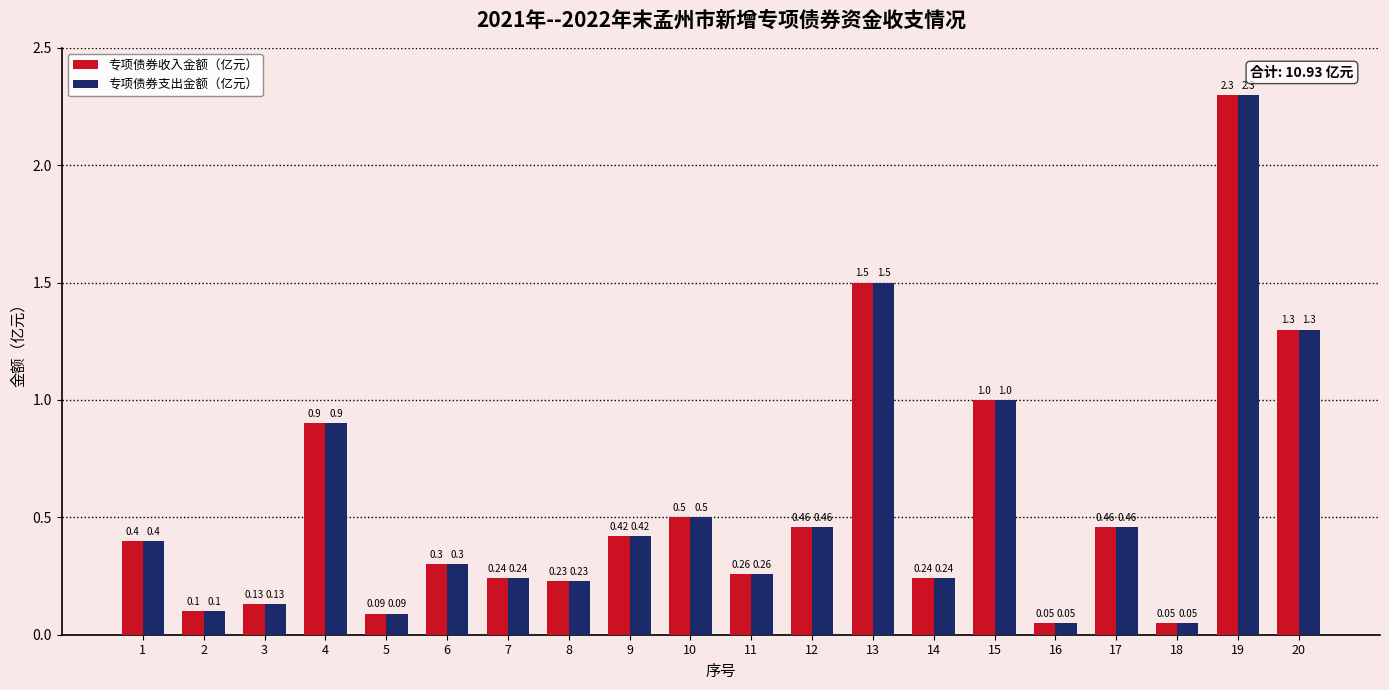

What is the approximate value of 专项债券支出金额（亿元） at 19?

2.3